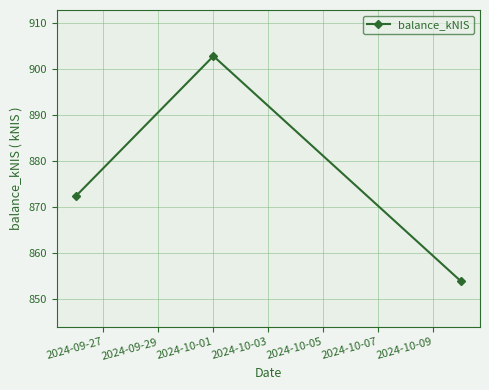

What is the value of the 1st point from the left?

872.4